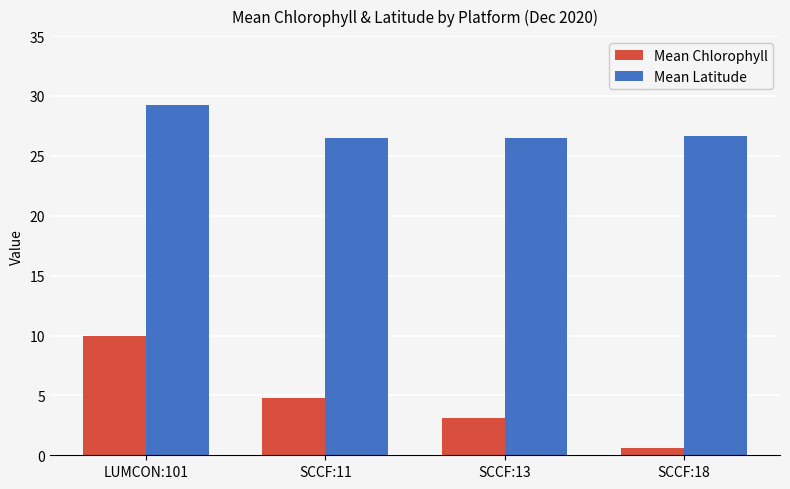

Which series has the largest total across all categories?

Mean Latitude